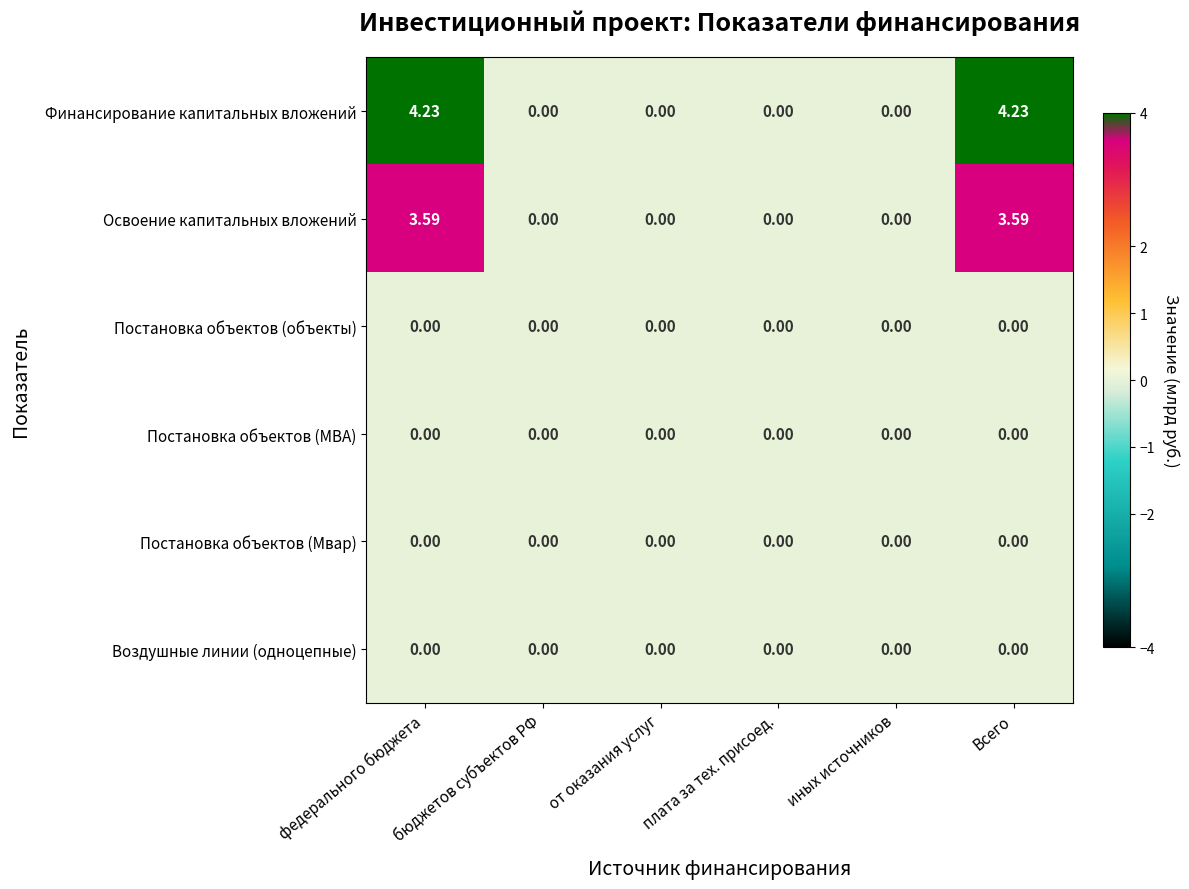

How many categories are shown in the chart?

6